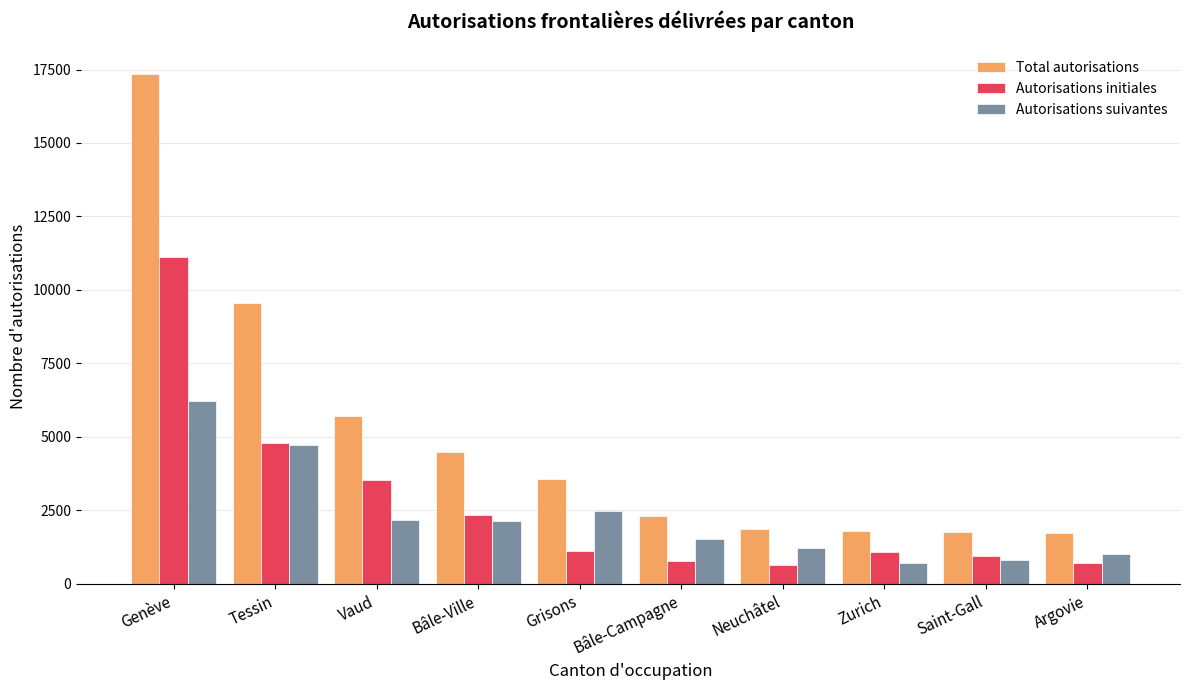

The value of Autorisations initiales at Genève is 11137. True or false?

True